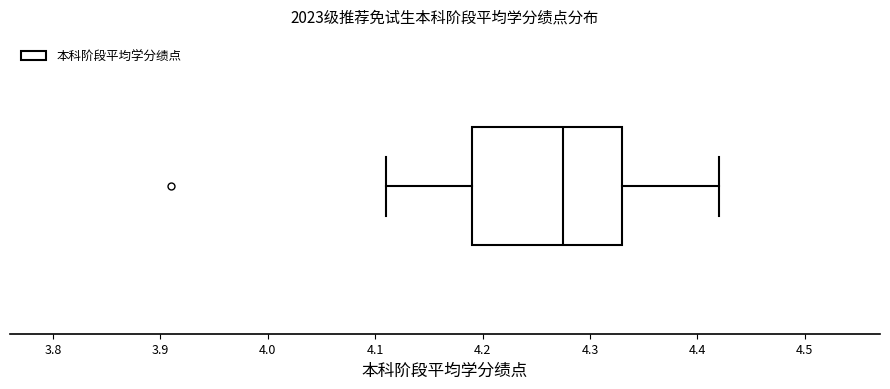

Transcribe this box plot: give where the median line is, the range the box spans, and where the two whiskers end, as read against the x-axis. The values are not printed on the chart, so give them approximately, as read against the axis.

median 4.28, box 4.19 to 4.33, whiskers 4.11 to 4.42